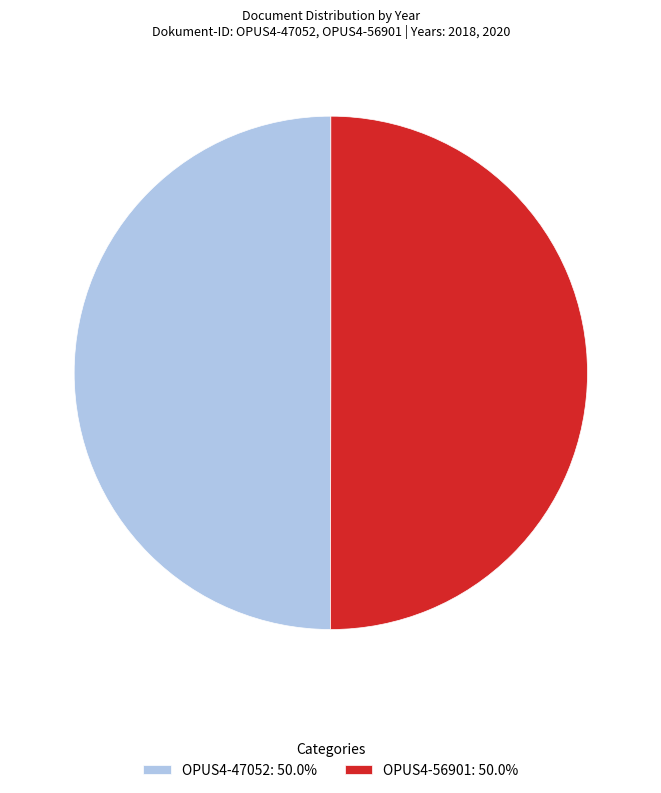

Is it true that OPUS4-47052 is 50% of the pie?

True